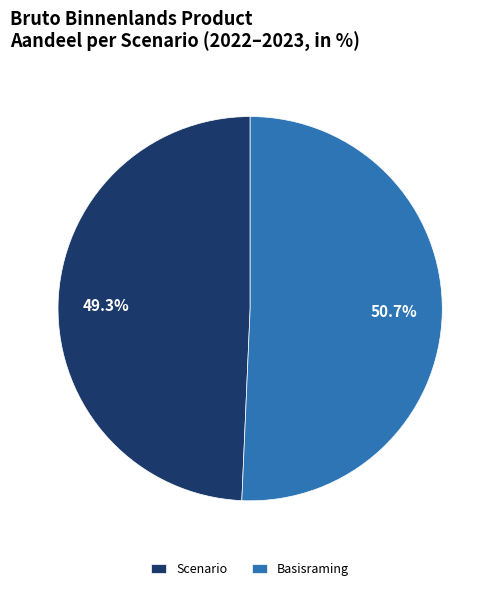

What percentage do Scenario and Basisraming together represent?

100.0%